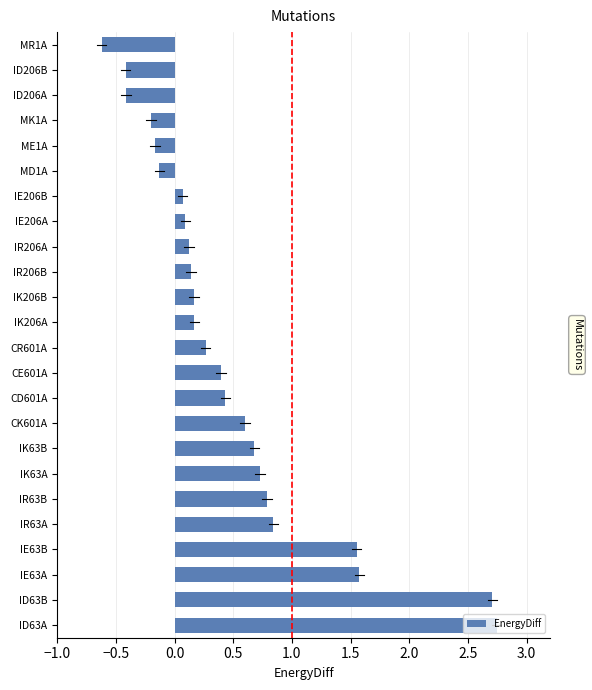

What is the minimum value shown in the chart?

-0.6